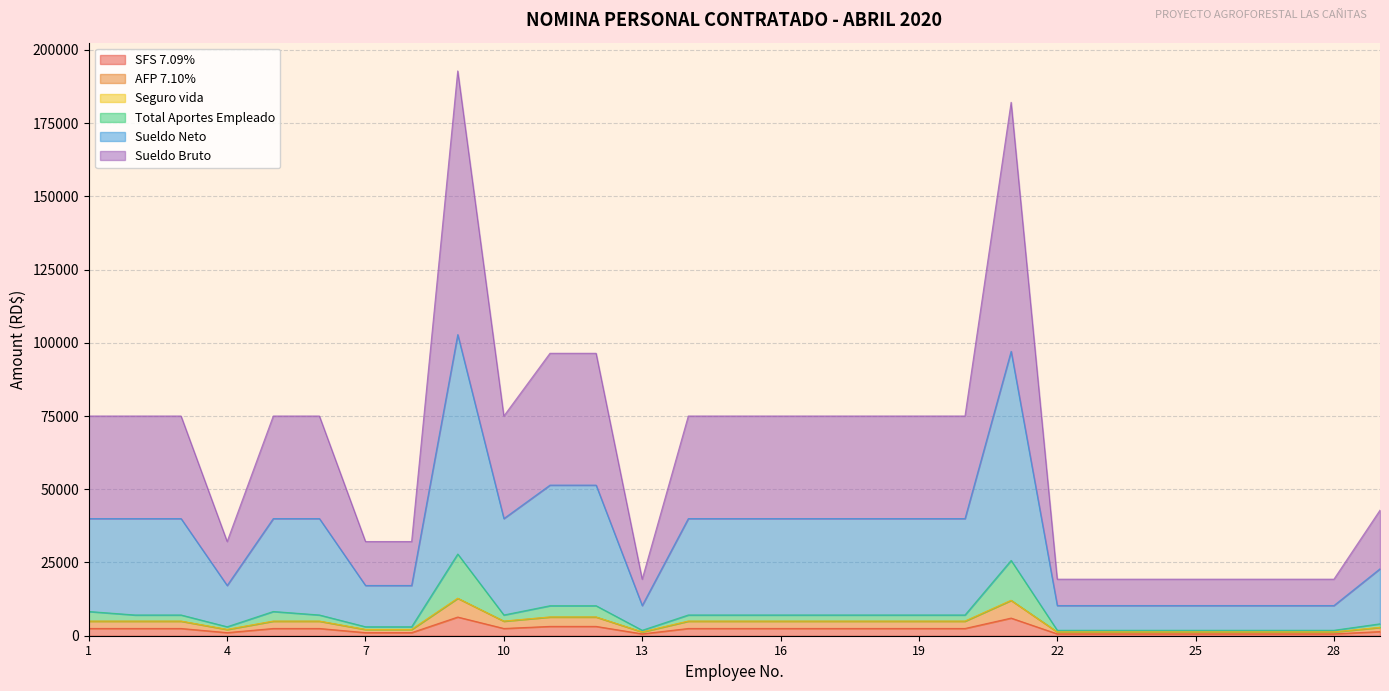

At which category does the chart reach its peak across all series?

9